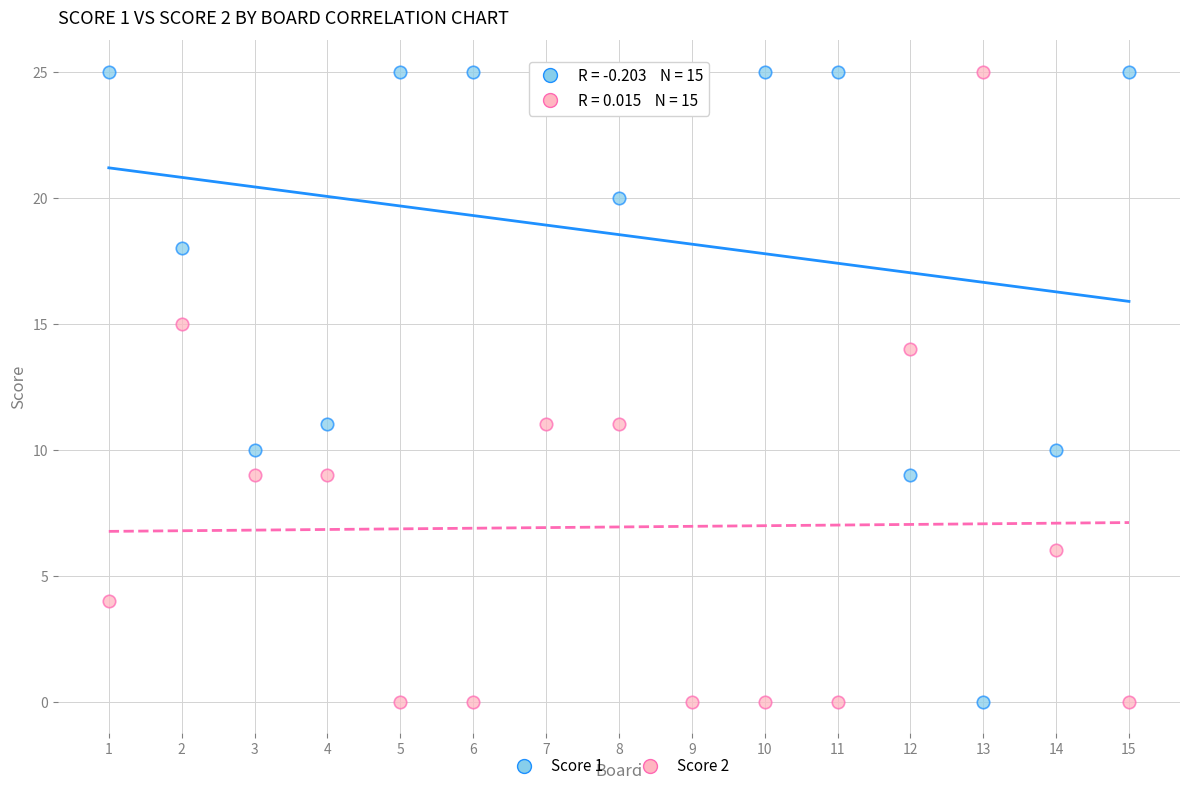

What is the X range (max minus min) for the scatter plot?

14